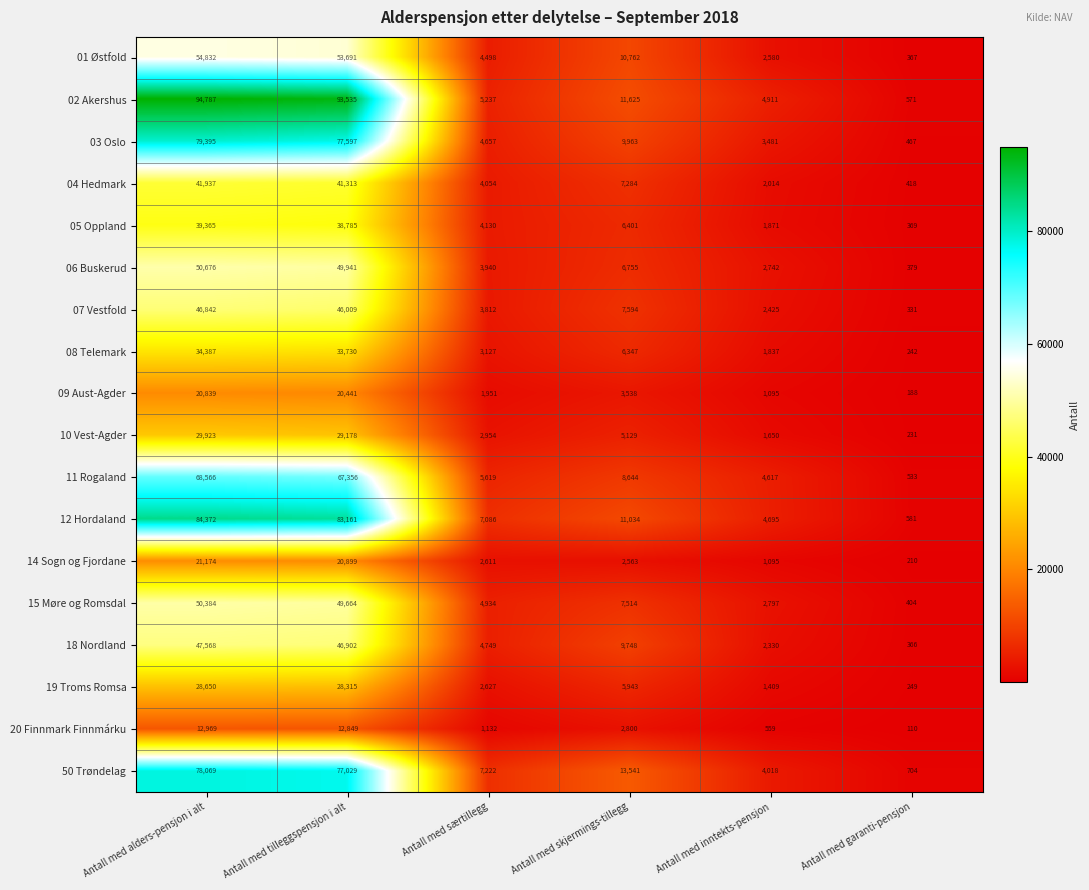

What is the minimum value shown in the chart?

110